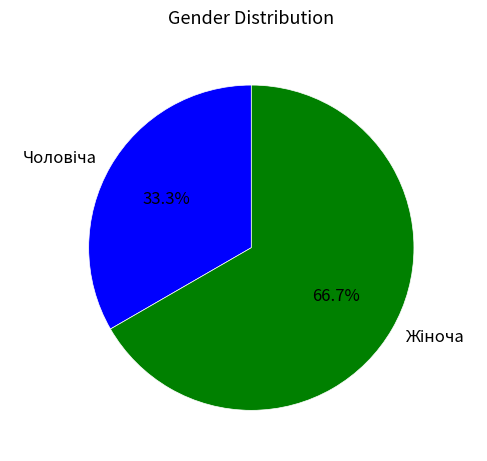

How many segments does this pie chart have?

2